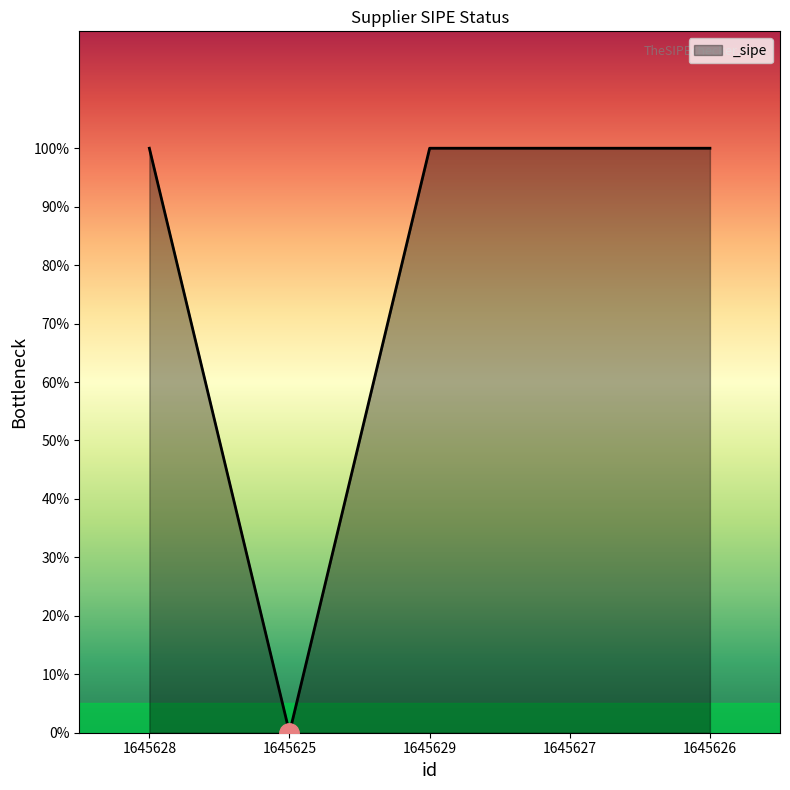

Does the chart have visible grid lines?

No